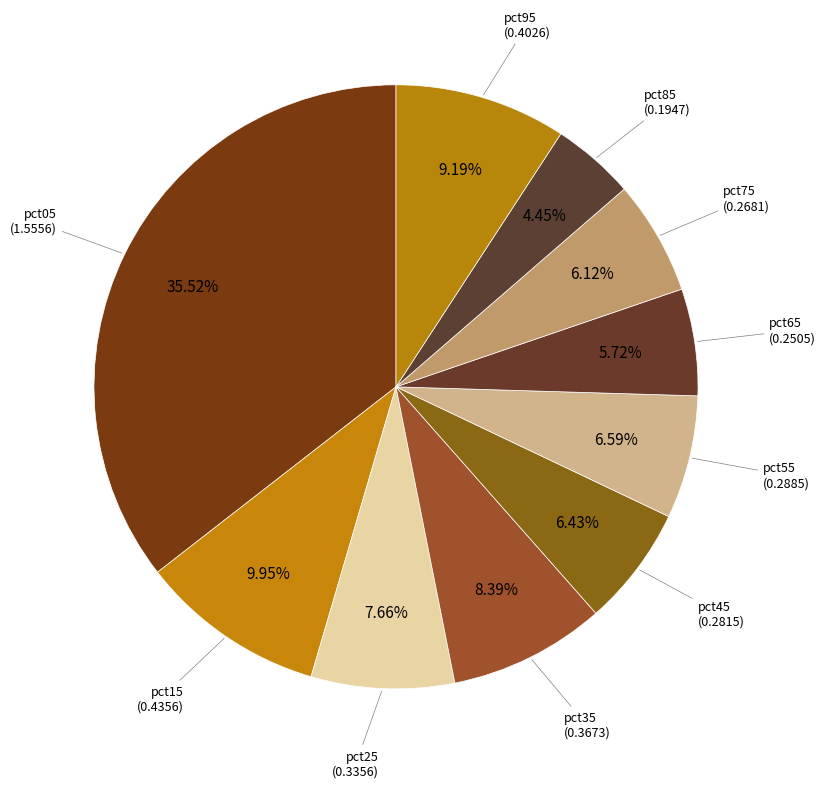

To the nearest percent, what is the average slice percentage?

10%